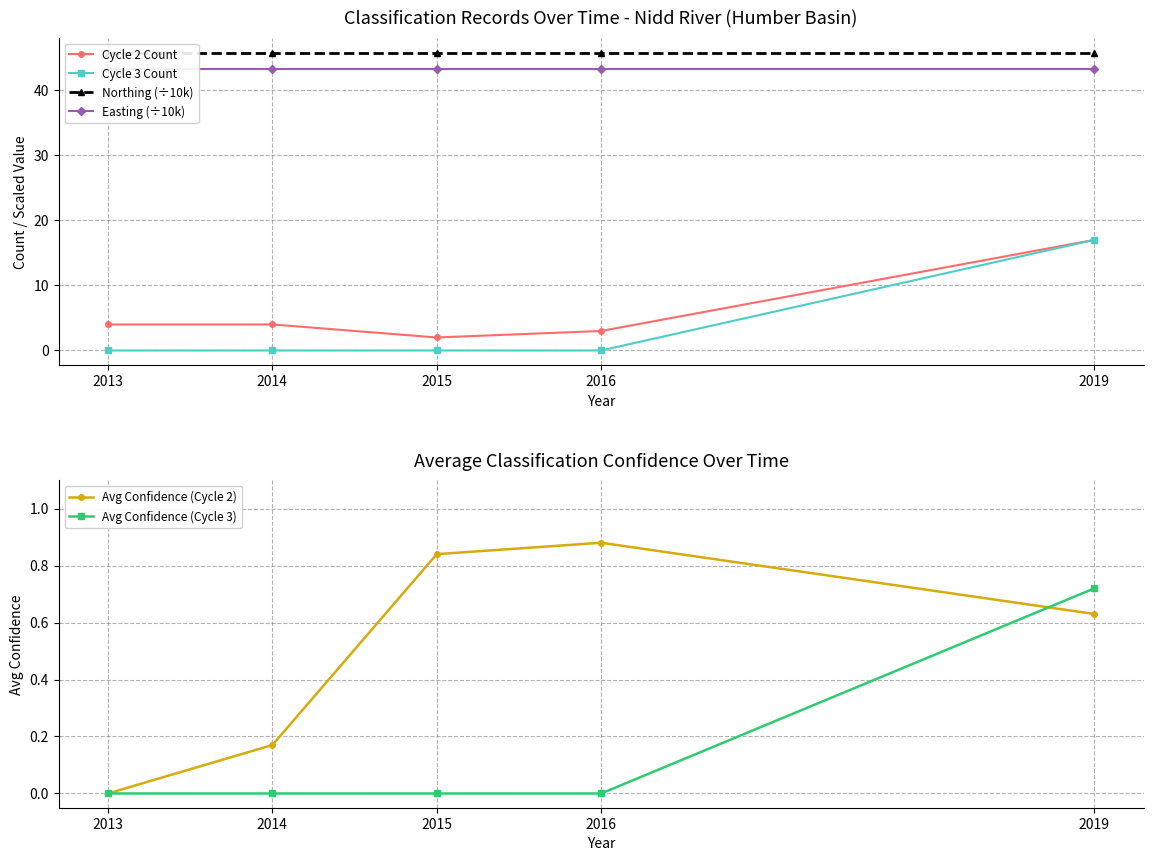

What is the total value across all series at 2014?

93.2